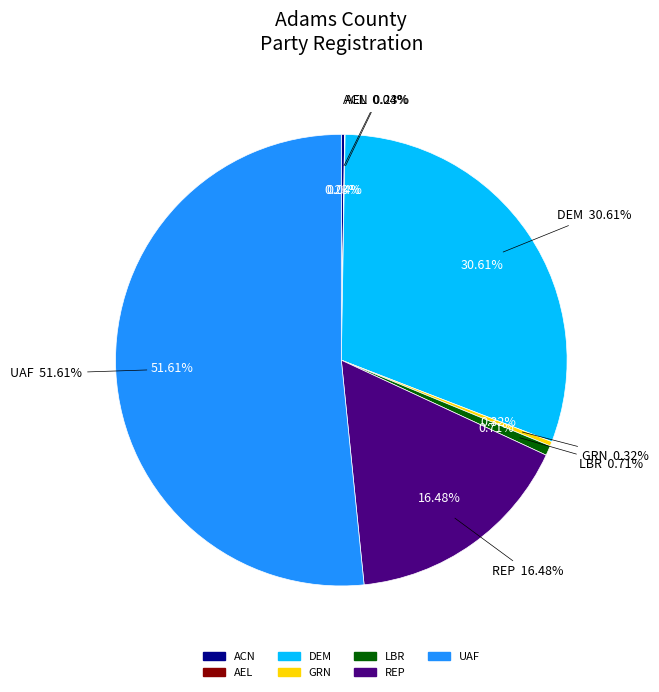

What percentage is NOT represented by UAF?

48.4%